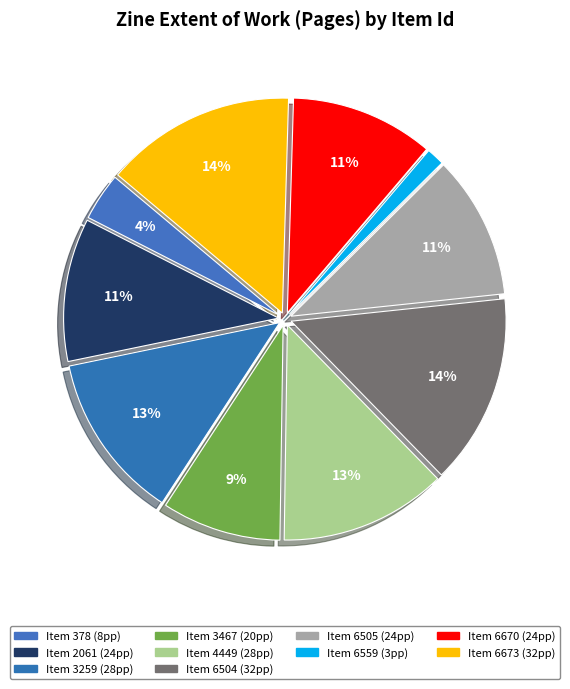

How many slices are in this pie chart?

10